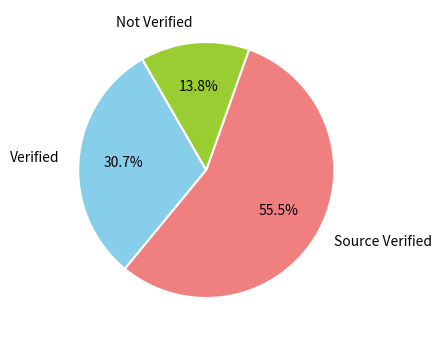

Is there any slice that represents more than half of the pie?

Yes